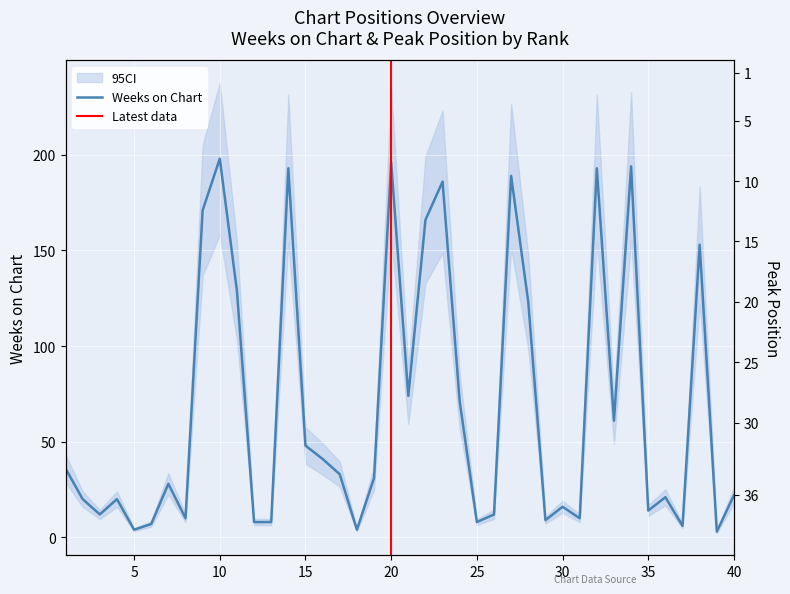

What is the difference between the second highest and second lowest values in the Peak Position series?

32